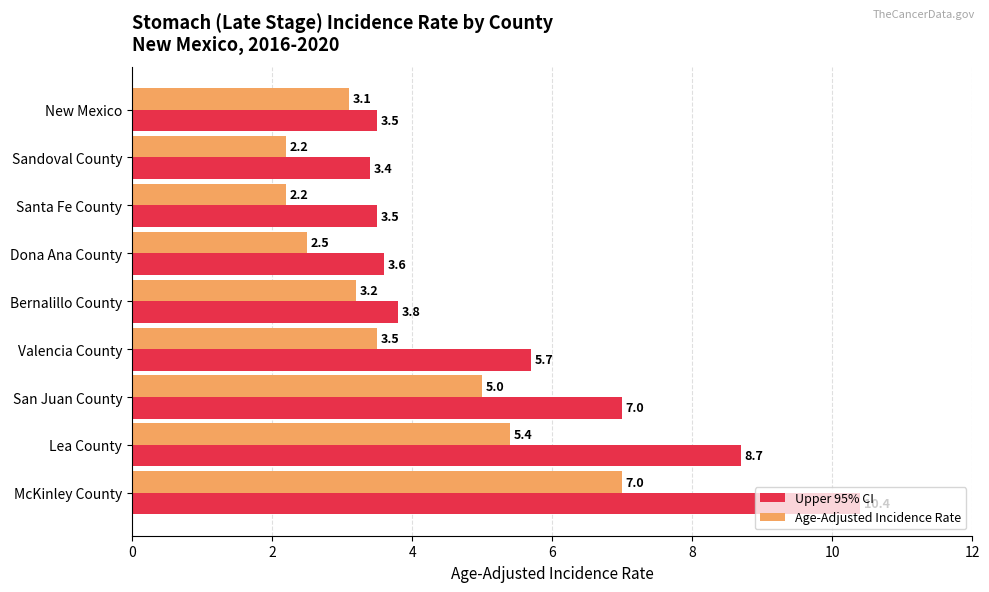

Is it true that Upper 95% CI equals 1.3 at New Mexico?

False